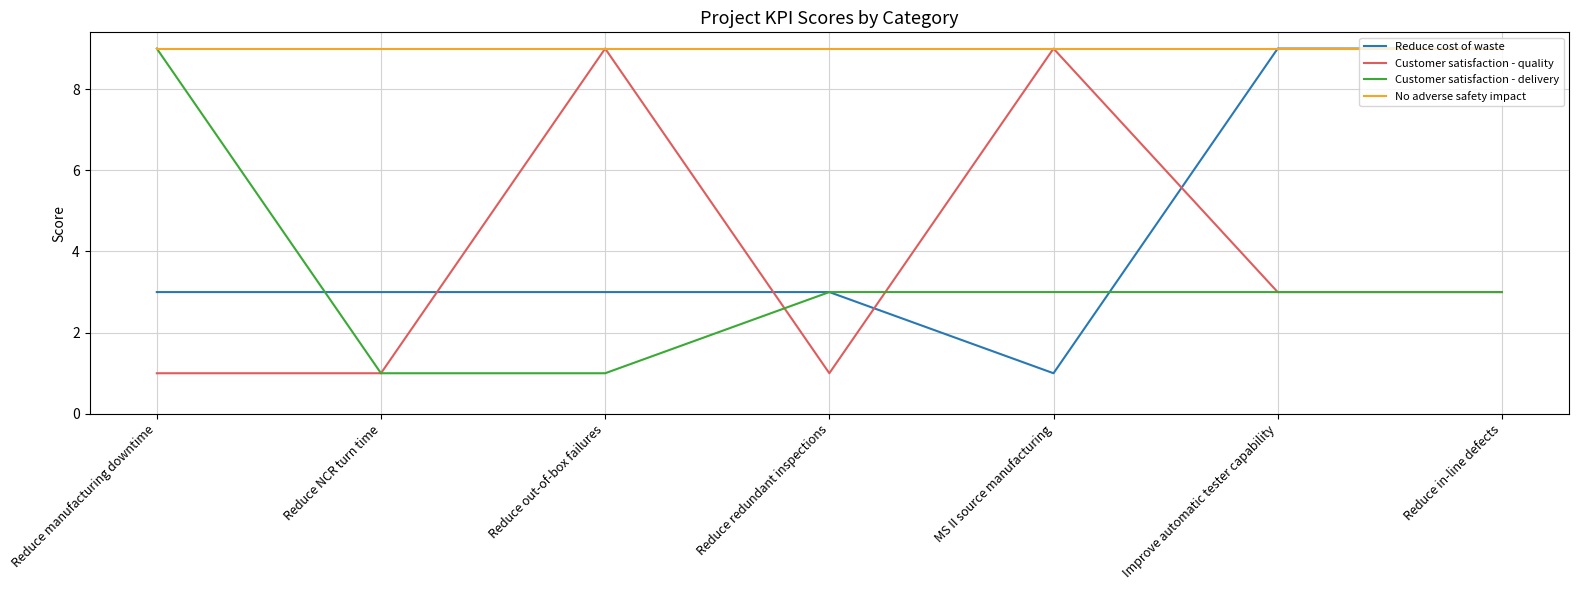

At how many categories does at least one series exceed 7?

7